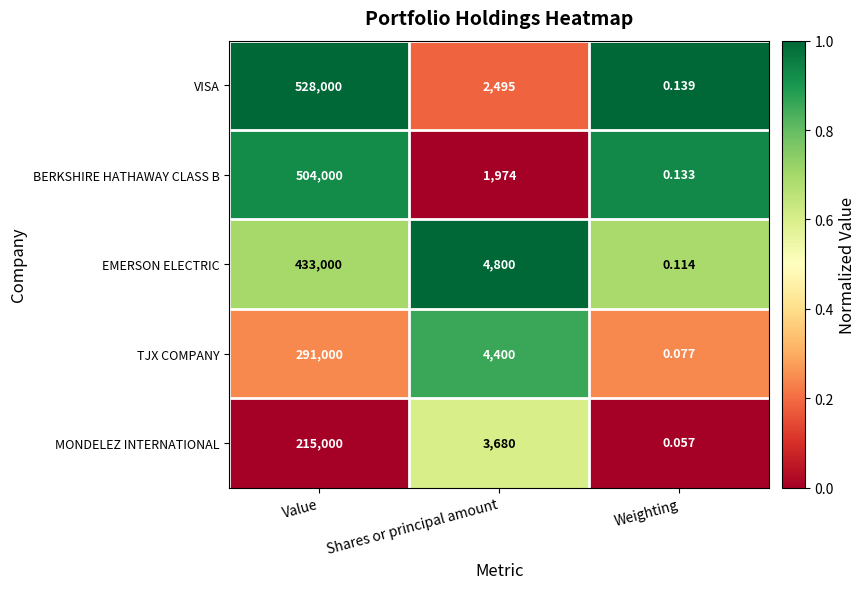

What is the total value across all series at Weighting?

0.5